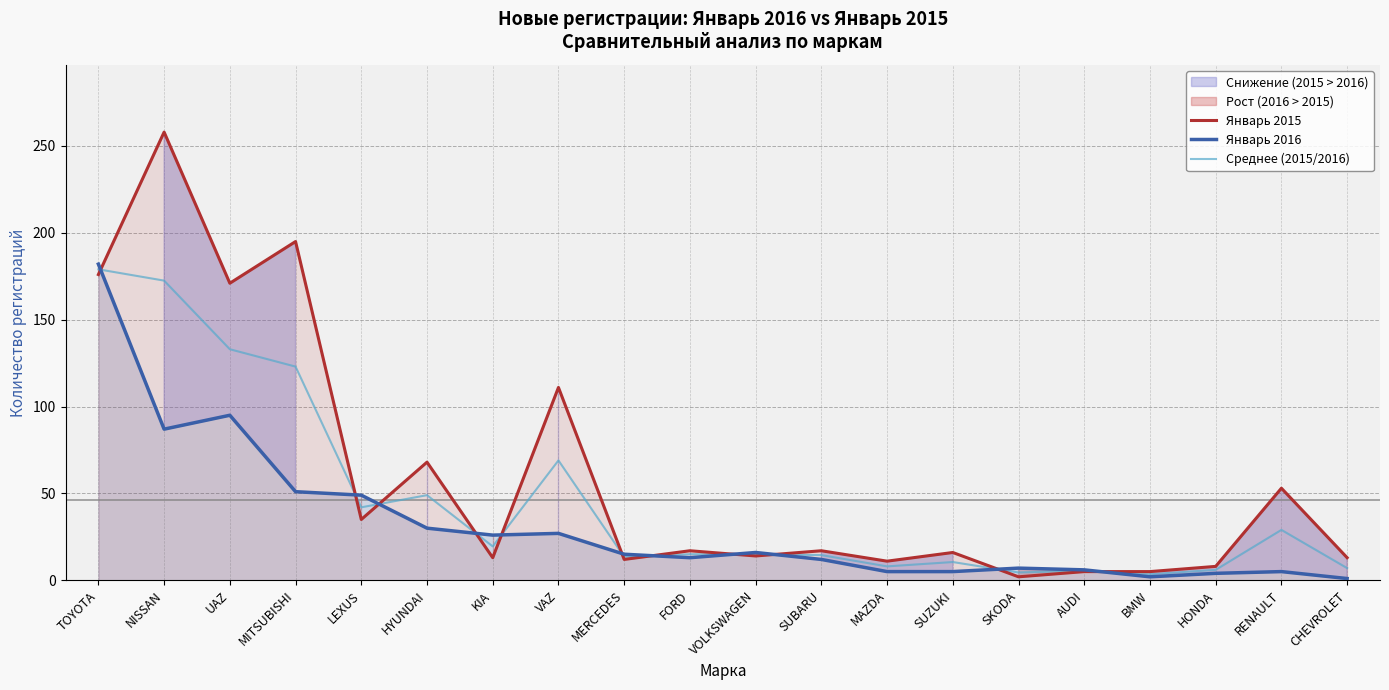

What is the label of the 5th point from the left?

LEXUS